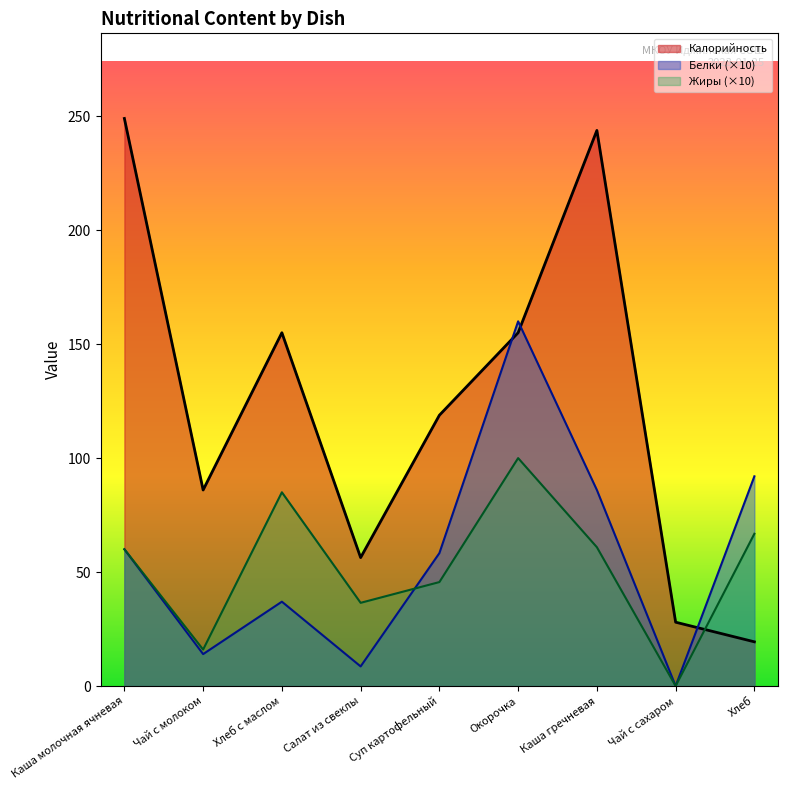

At Окорочка, list the series in order from smallest to largest.

Жиры (×10), Калорийность, Белки (×10)